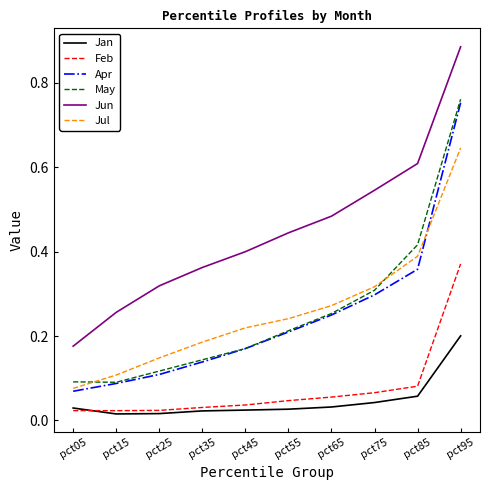

Count the May values in the range 0 to 1.

10